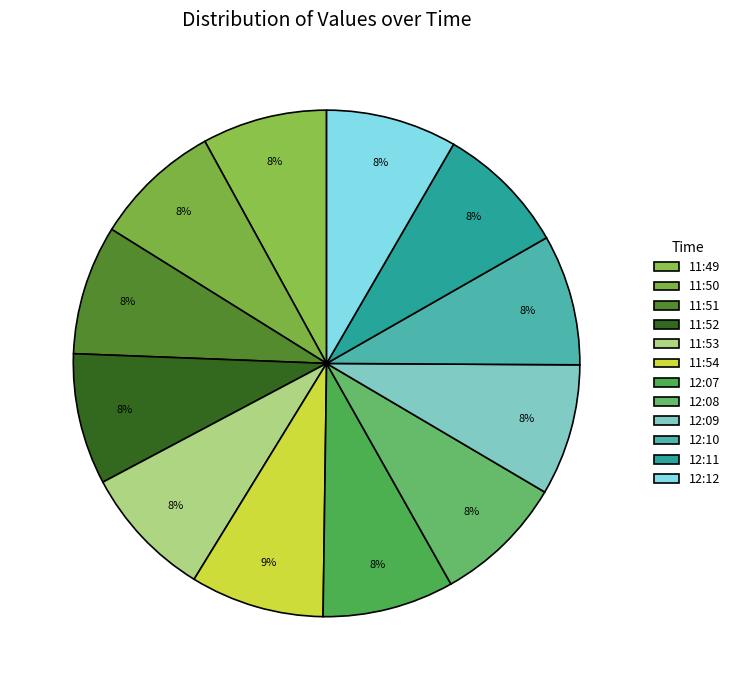

Which category has the smallest portion of the pie?

11:49